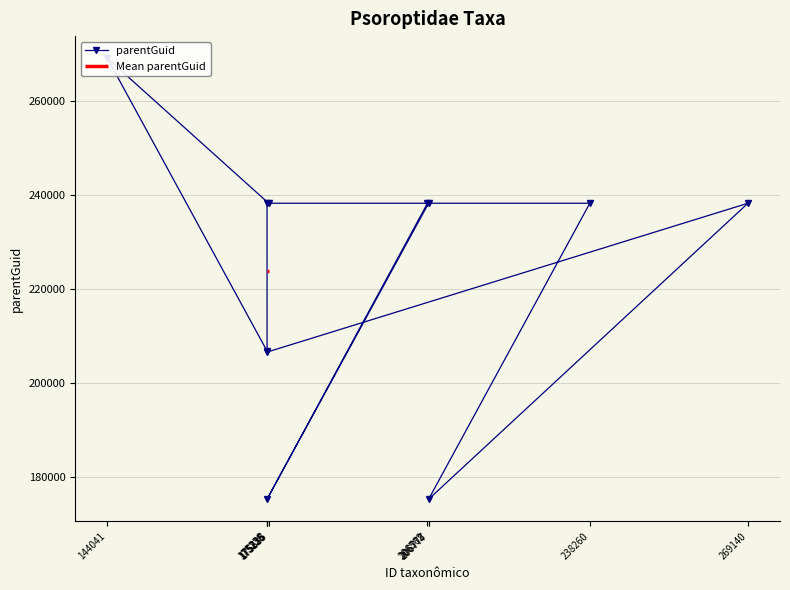

What is the change in value from 175235 to 269140?

+31692